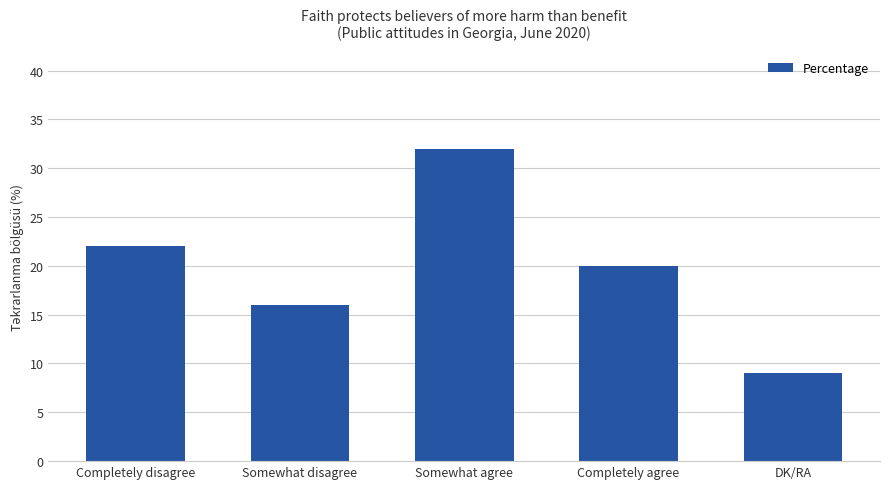

What is the sum of all values?

99